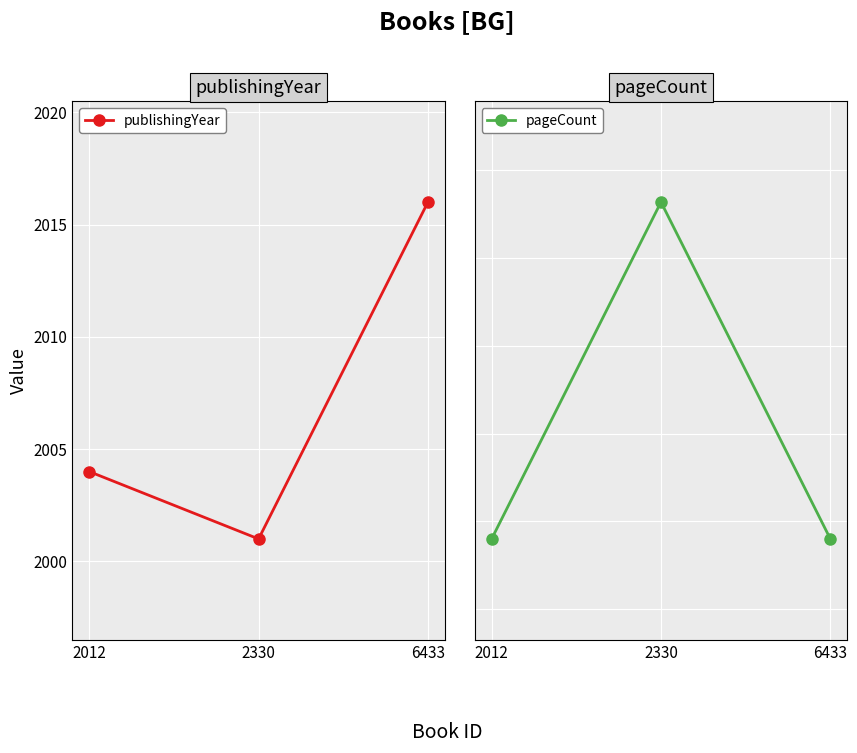

Is it true that pageCount equals 103 at 6433?

False